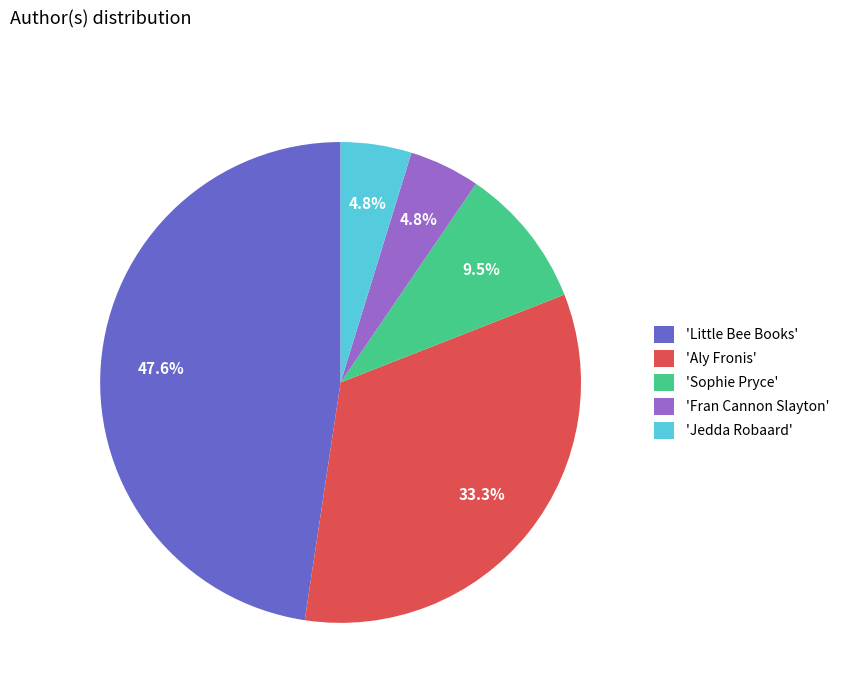

Which category has the biggest portion of the pie?

'Little Bee Books'